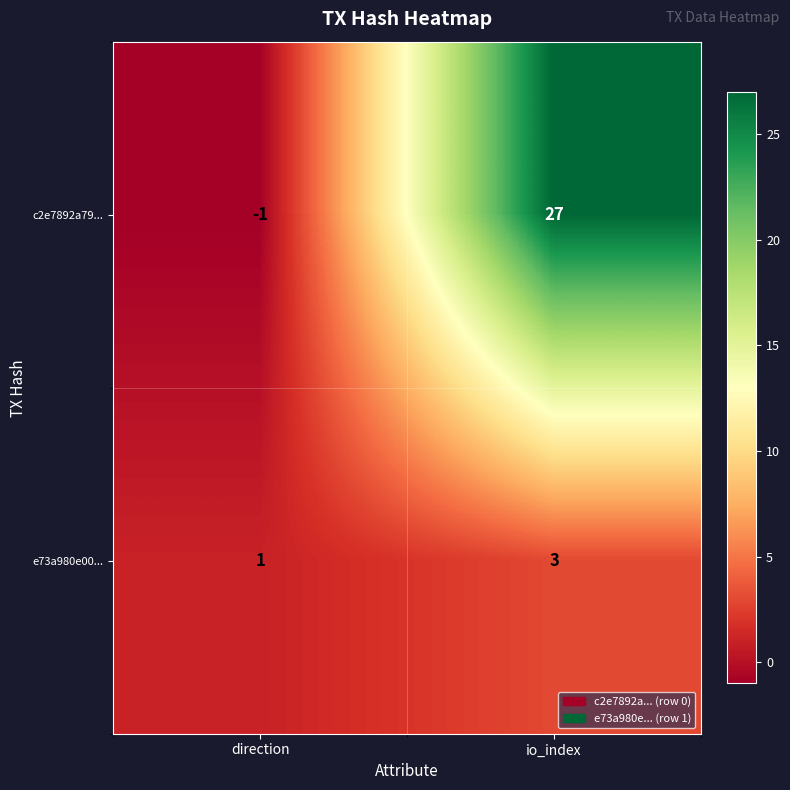

Reading left to right, what are all the values shown in this chart?

c2e7892a79...: -1	27
e73a980e00...: 1	3